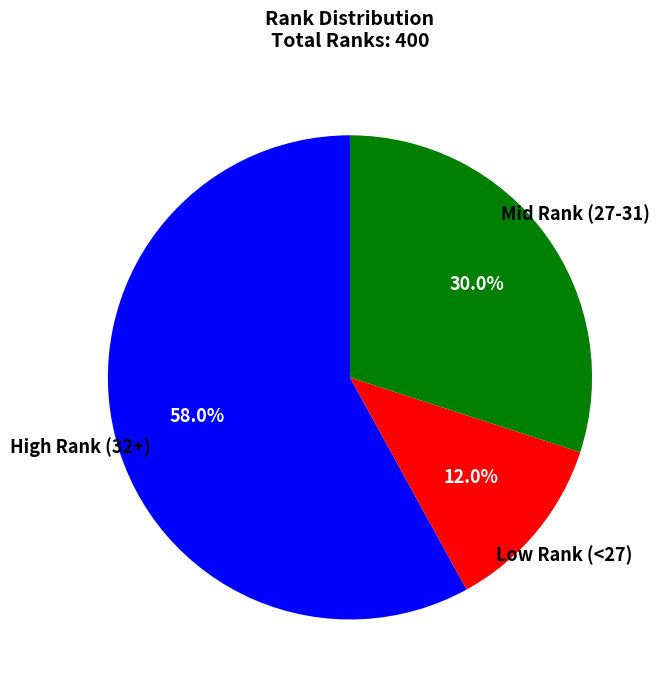

Is there any slice that represents more than half of the pie?

Yes